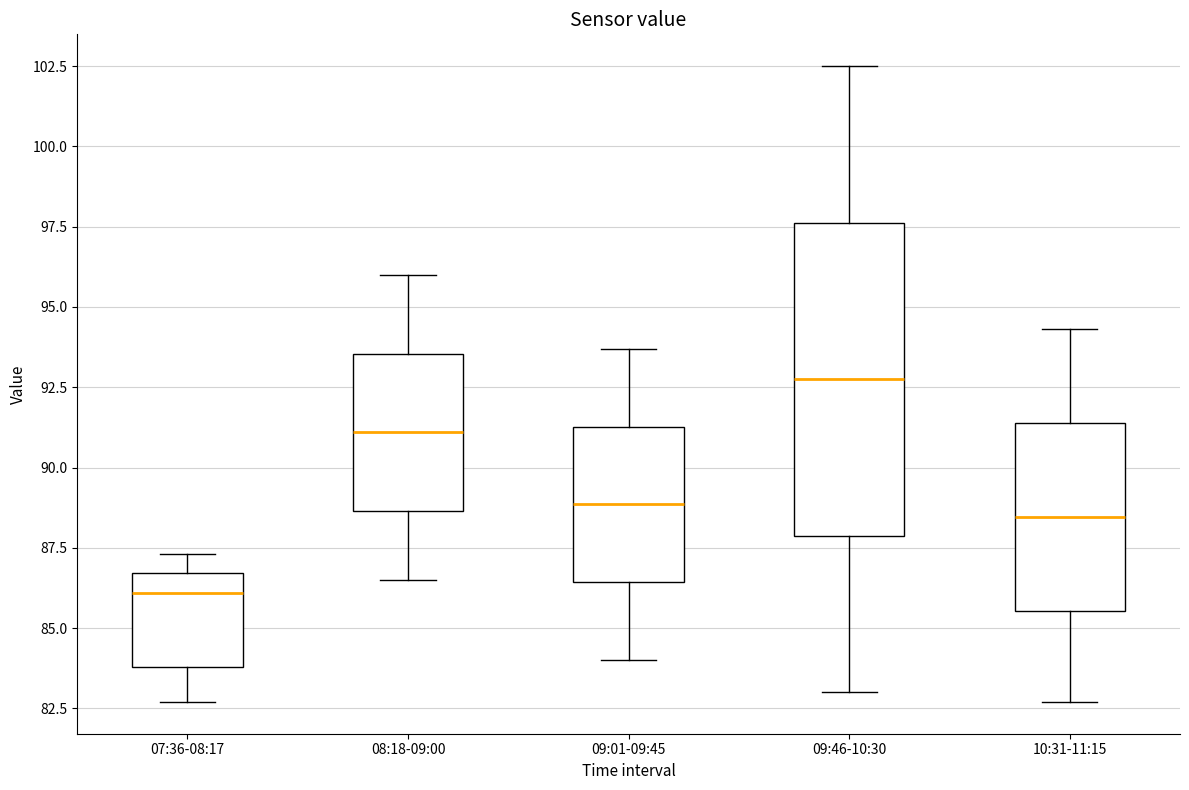

Where does the median line of the box for 10:31-11:15 sit on the y-axis? The values are not printed on the chart, so give them approximately, as read against the axis.

88.5